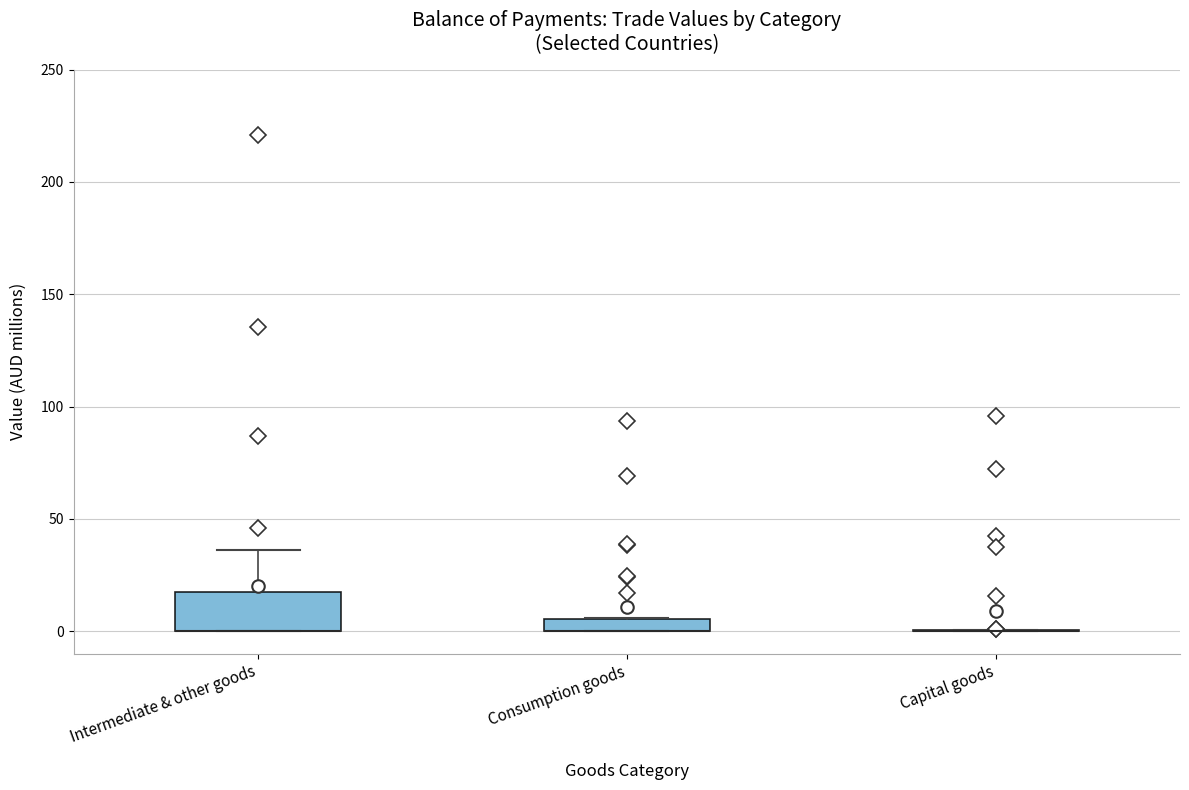

Where is the lower edge of the box for Consumption goods on the y-axis? The values are not printed on the chart, so give them approximately, as read against the axis.

0